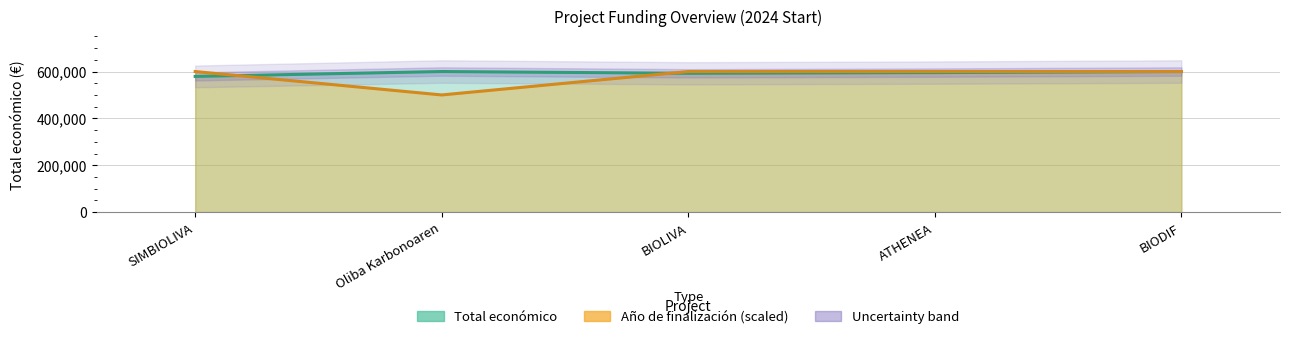

Rank the categories by Año de finalización value from highest to lowest.

SIMBIOLIVA, BIOLIVA, ATHENEA, BIODIF, Oliba Karbonoaren